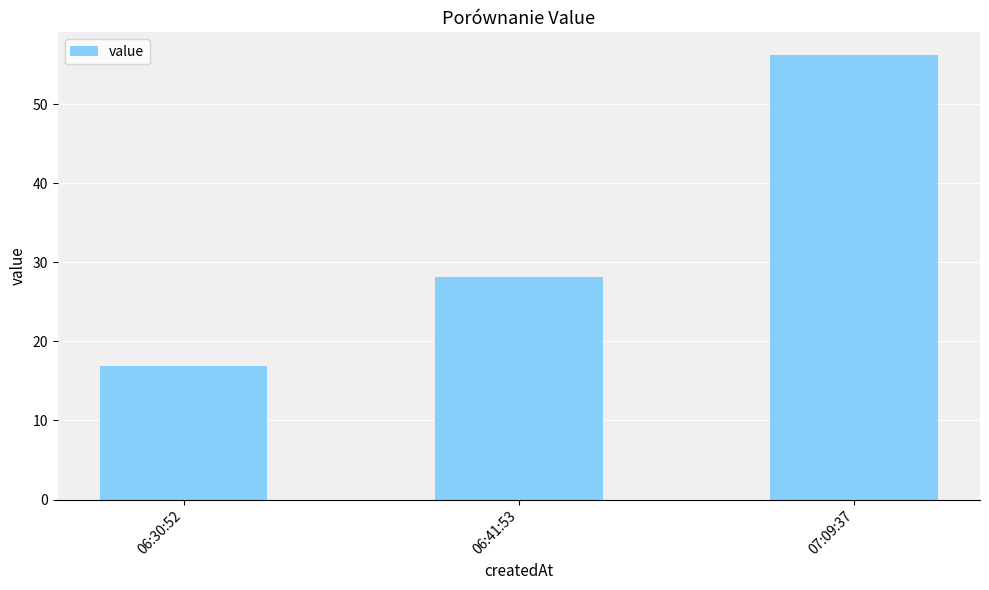

True or false: the data shows 22.8 at 07:09:37.

False